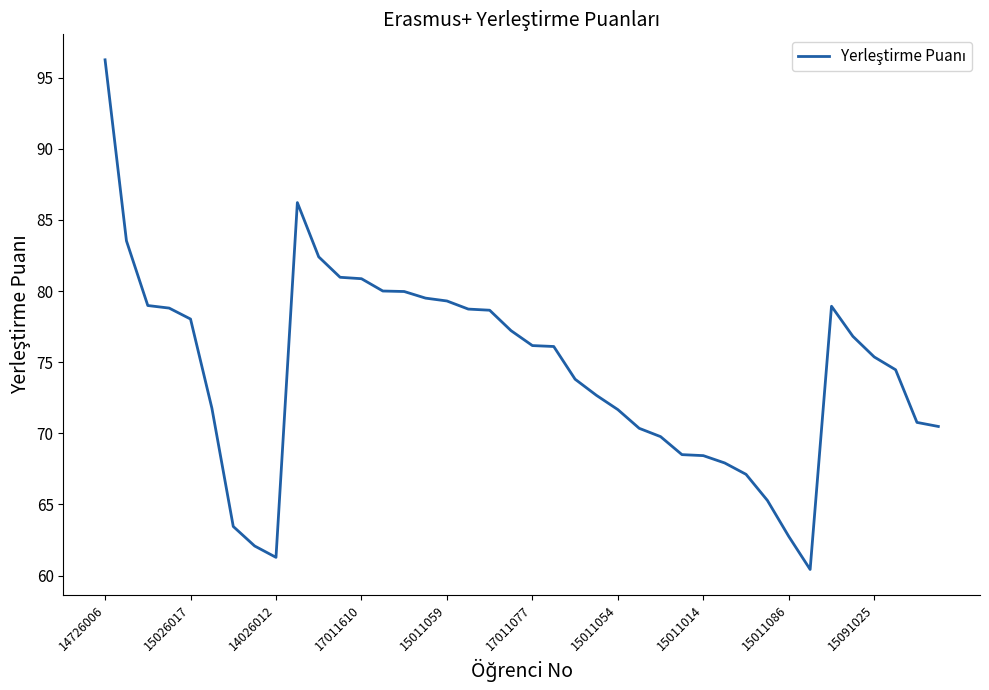

What is the difference between the maximum and minimum values?

35.8